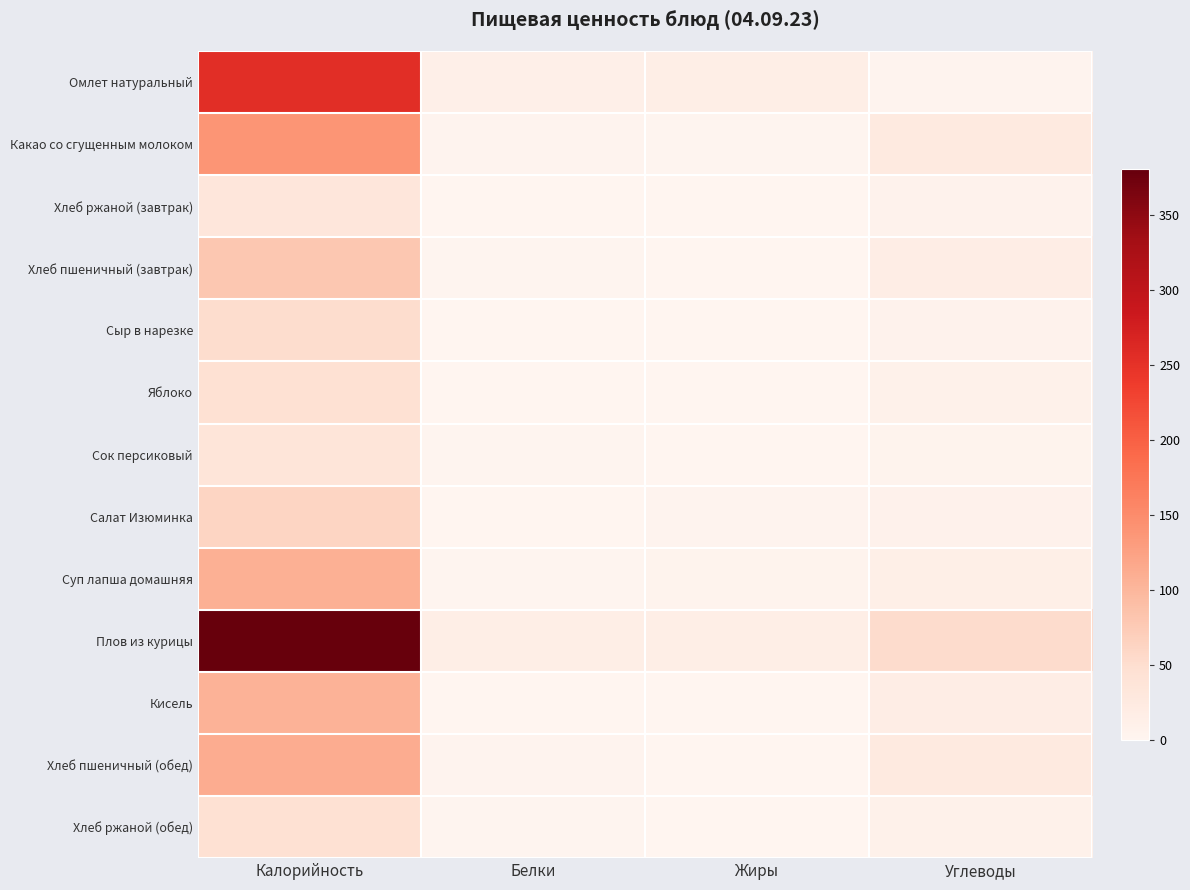

Reading left to right, list all the values displayed in this chart.

Омлет натуральный: Калорийность=255.0	Белки=12.0	Жиры=15.6	Углеводы=3.4
Какао со сгущенным молоком: Калорийность=138.4	Белки=3.6	Жиры=2.6	Углеводы=25.1
Хлеб ржаной (завтрак): Калорийность=33.1	Белки=1.3	Жиры=0.2	Углеводы=6.8
Хлеб пшеничный (завтрак): Калорийность=80.1	Белки=2.6	Жиры=0.3	Углеводы=17.5
Сыр в нарезке: Калорийность=50.8	Белки=1.0	Жиры=0.2	Углеводы=6.2
Яблоко: Калорийность=45.0	Белки=0.4	Жиры=0.4	Углеводы=10.4
Сок персиковый: Калорийность=36.0	Белки=2.0	Жиры=0.2	Углеводы=5.8
Салат Изюминка: Калорийность=61.8	Белки=0.9	Жиры=3.0	Углеводы=7.8
Суп лапша домашняя: Калорийность=108.0	Белки=2.5	Жиры=5.0	Углеводы=14.0
Плов из курицы: Калорийность=380.8	Белки=15.0	Жиры=15.4	Углеводы=53.4
Кисель: Калорийность=104.4	Белки=1.2	Жиры=0.0	Углеводы=17.6
Хлеб пшеничный (обед): Калорийность=112.0	Белки=4.0	Жиры=0.3	Углеводы=25.0
Хлеб ржаной (обед): Калорийность=46.0	Белки=2.0	Жиры=0.5	Углеводы=10.0